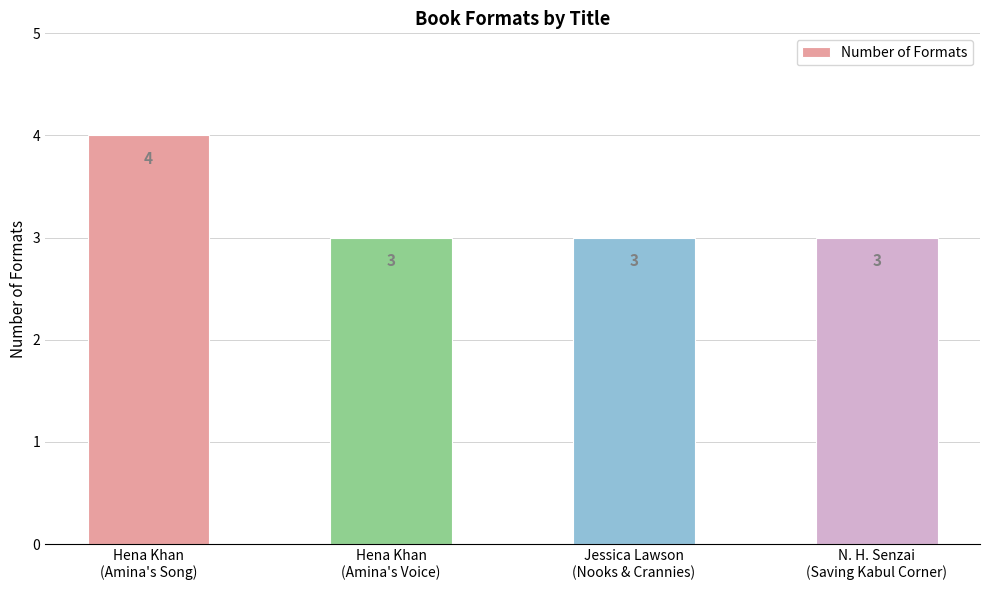

True or false: the data shows 5 at Jessica Lawson
(Nooks & Crannies).

False